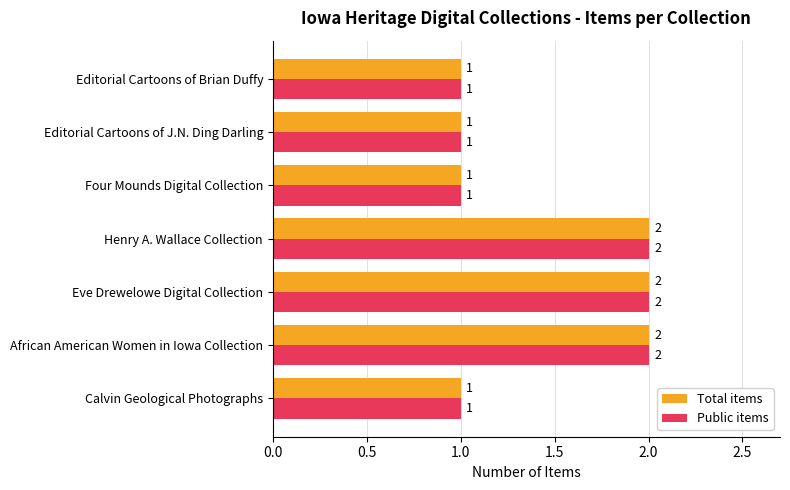

Is the value of Public items at African American Women in Iowa Collection greater than the value of Total items at Editorial Cartoons of Brian Duffy?

Yes